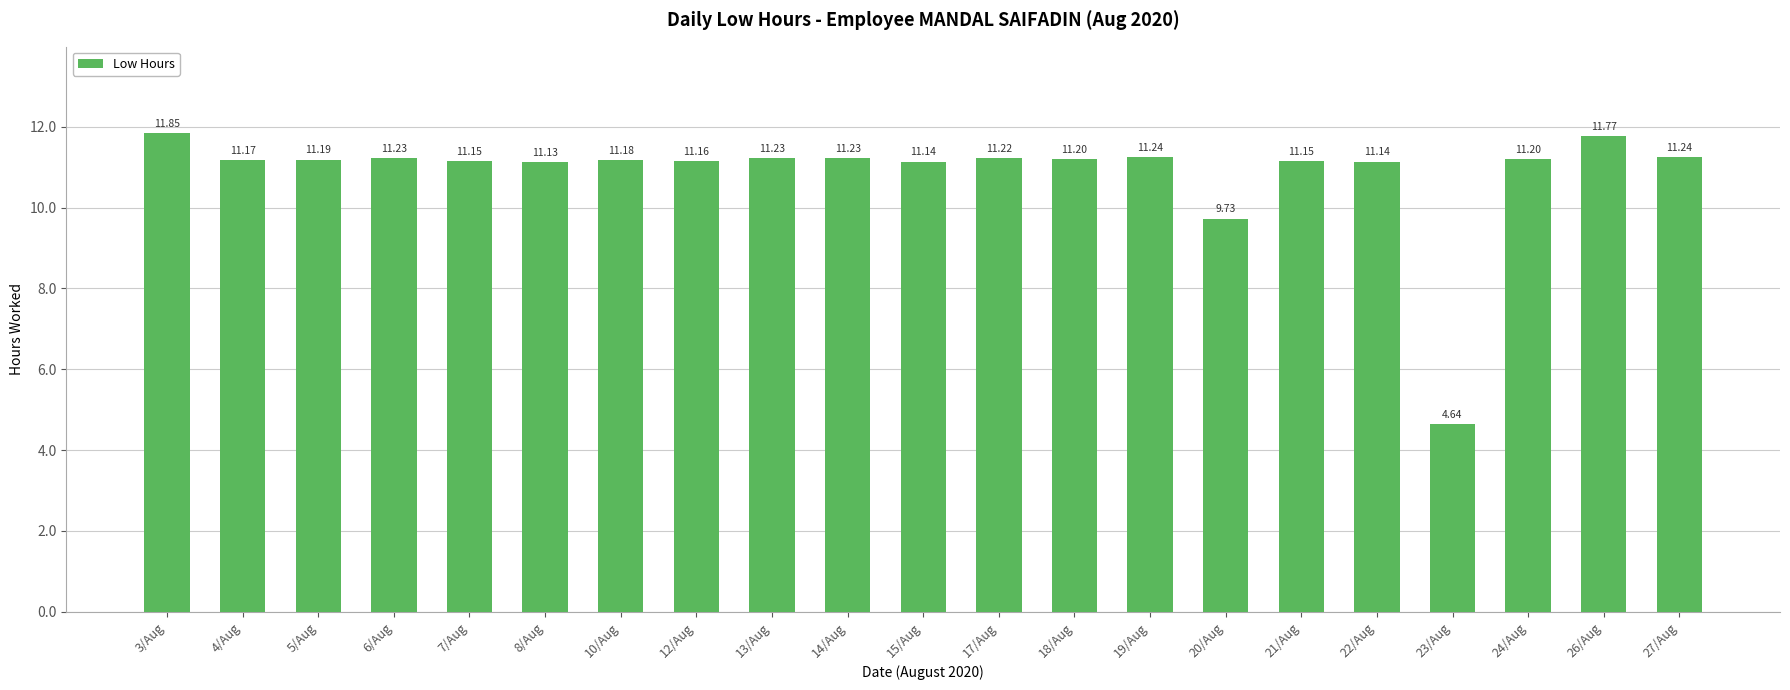

What is the difference between the values at 20/Aug and 4/Aug?

1.4